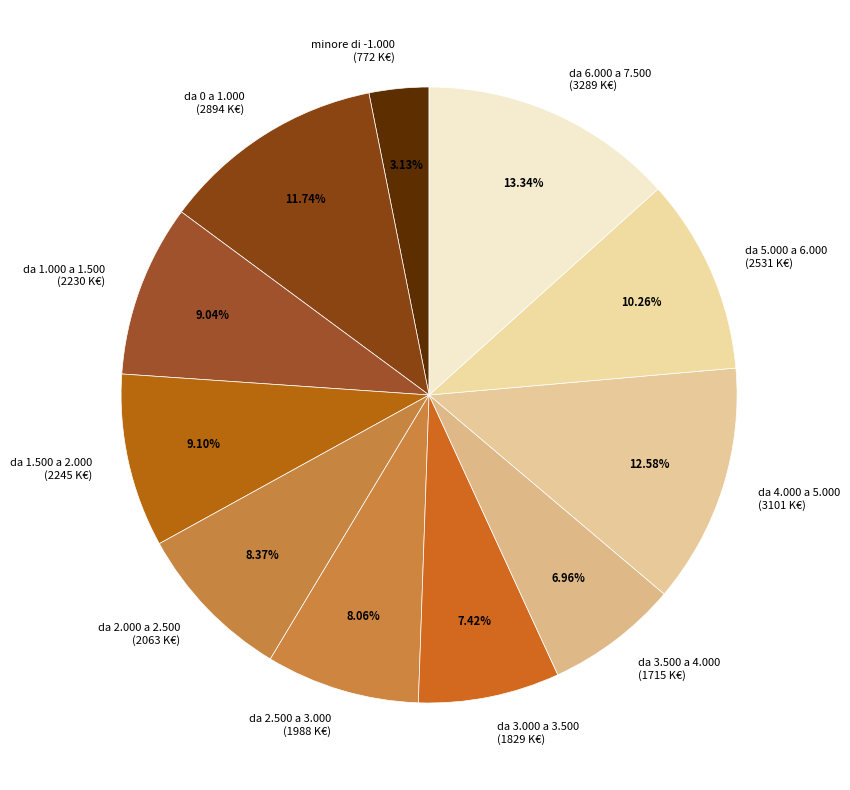

The da 3.000 a 3.500 slice represents 2% of the pie. True or false?

False